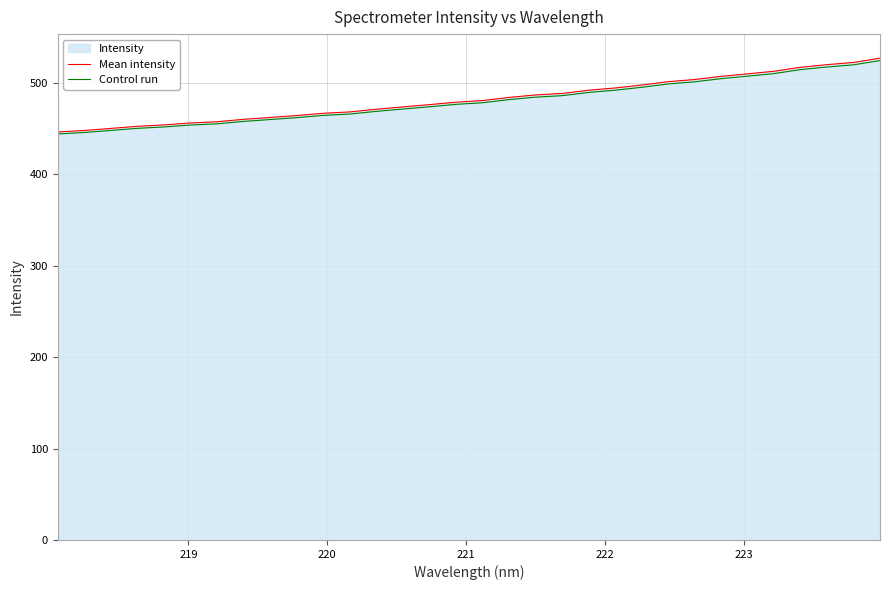

What is the sum of all Mean intensity values?

15433.4